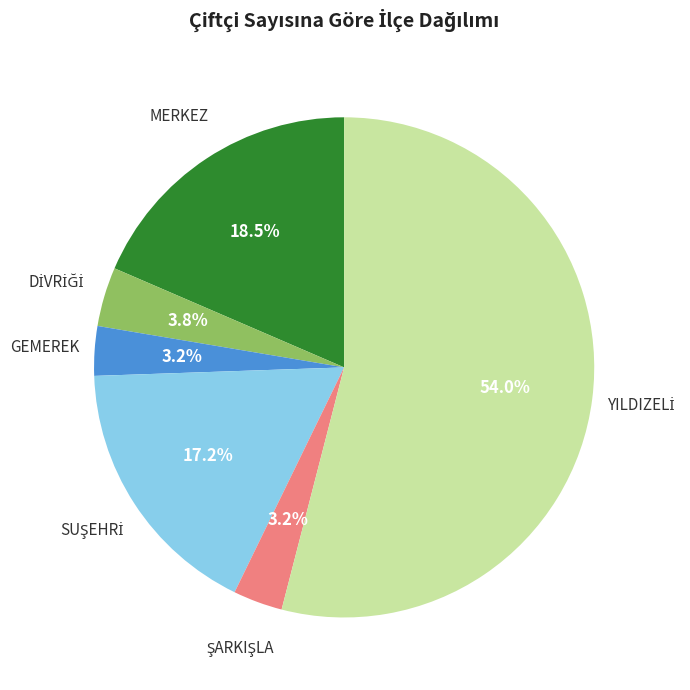

Which category has the biggest portion of the pie?

YILDIZELİ